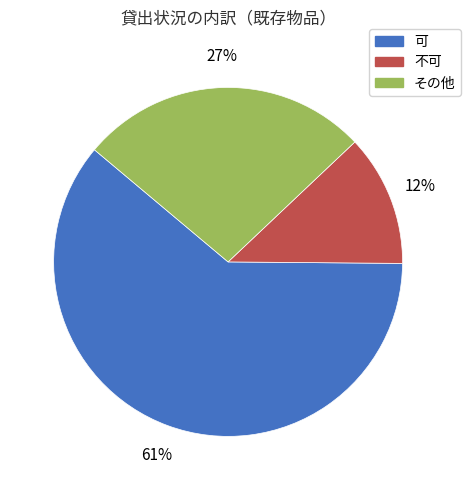

How many slices are in this pie chart?

3